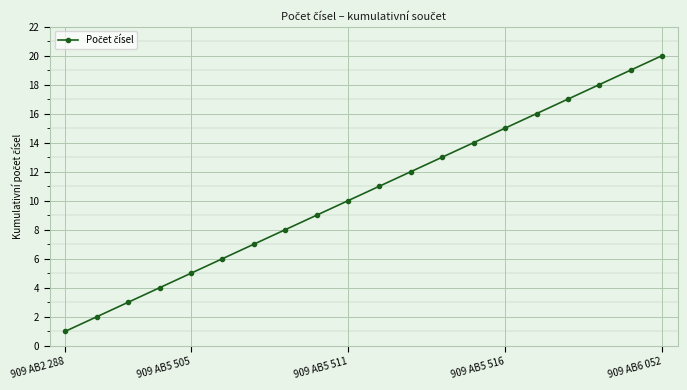

What is the sum of all values?

210